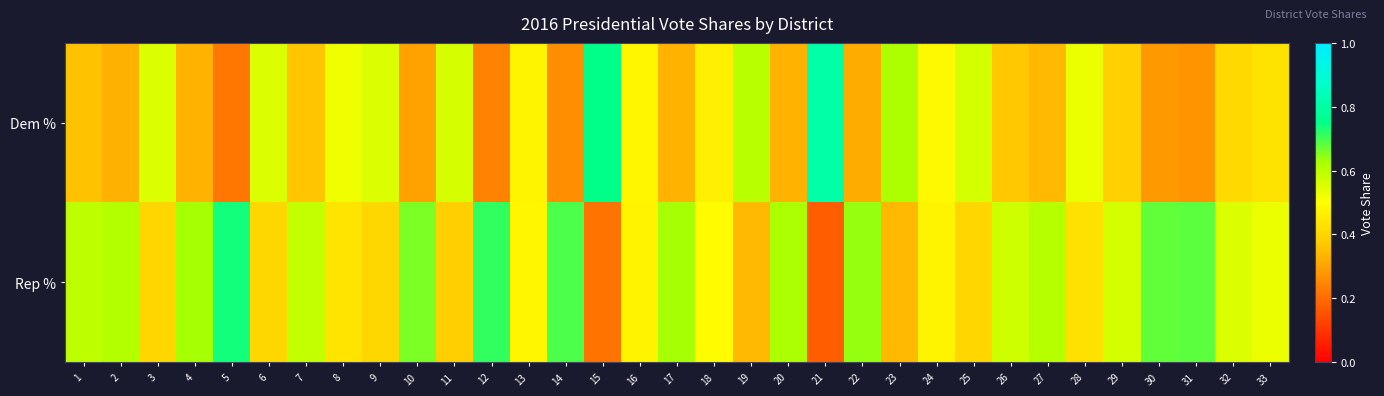

Reading left to right, what are all the values shown in this chart?

Dem %: 1=0.4	2=0.3	3=0.6	4=0.3	5=0.2	6=0.6	7=0.4	8=0.5	9=0.6	10=0.3	11=0.6	12=0.2	13=0.5	14=0.3	15=0.8	16=0.5	17=0.3	18=0.5	19=0.6	20=0.3	21=0.8	22=0.3	23=0.6	24=0.5	25=0.6	26=0.4	27=0.3	28=0.5	29=0.4	30=0.3	31=0.3	32=0.4	33=0.4
Rep %: 1=0.6	2=0.6	3=0.4	4=0.6	5=0.7	6=0.4	7=0.6	8=0.4	9=0.4	10=0.7	11=0.4	12=0.7	13=0.5	14=0.7	15=0.2	16=0.5	17=0.6	18=0.5	19=0.3	20=0.6	21=0.2	22=0.6	23=0.3	24=0.5	25=0.4	26=0.6	27=0.6	28=0.4	29=0.6	30=0.7	31=0.7	32=0.6	33=0.5